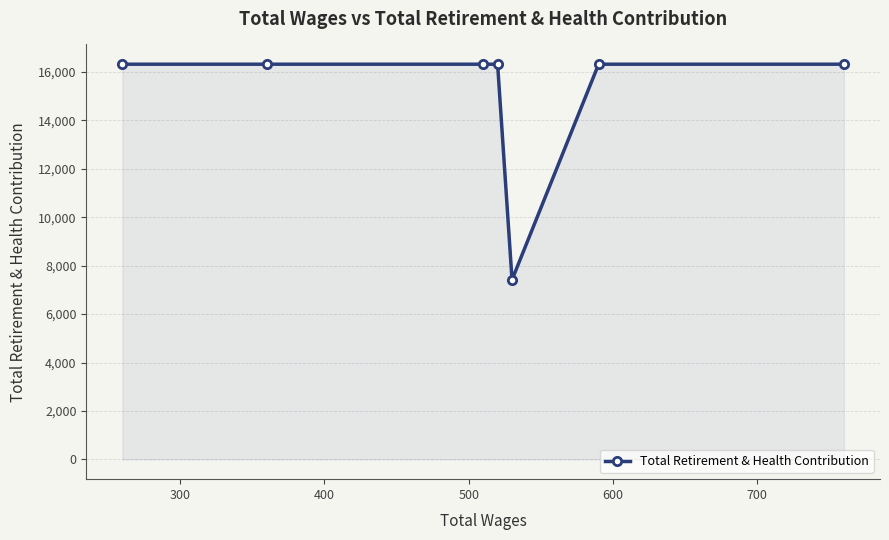

What is the difference between the maximum and minimum values?

8902